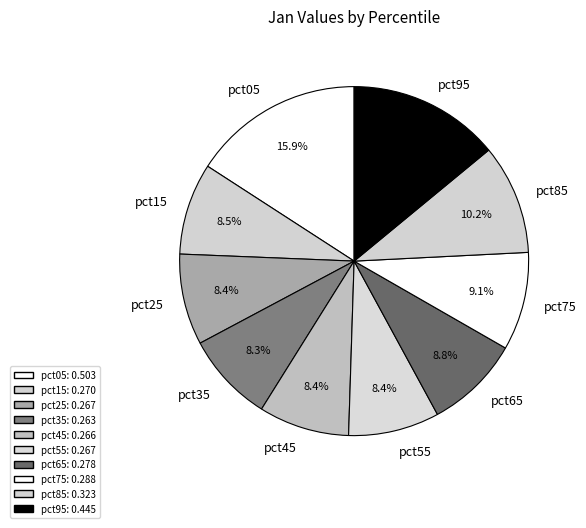

Which has a higher value, pct95 or pct45?

pct95